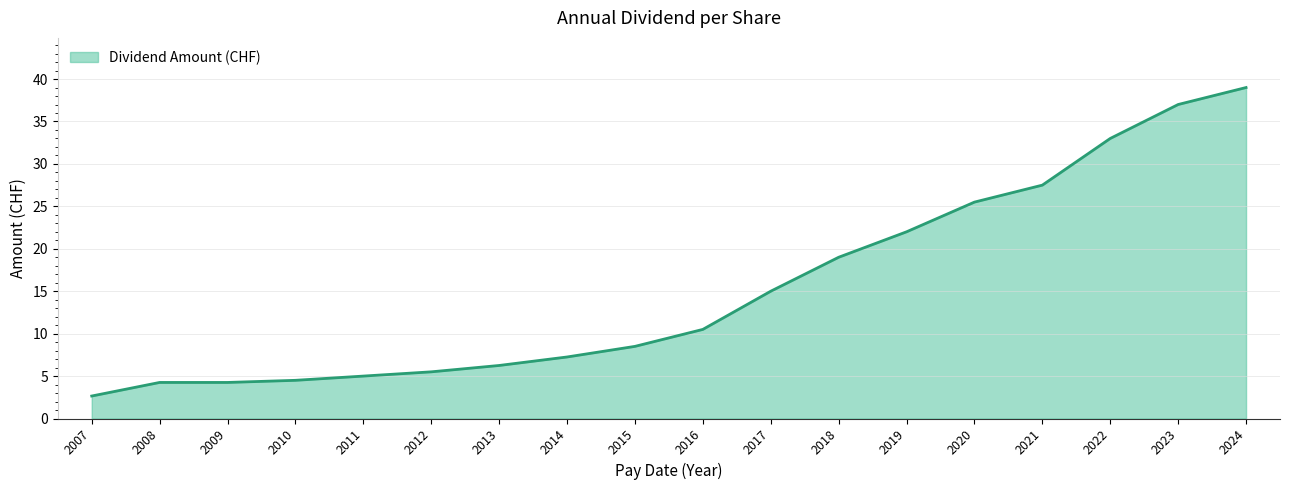

The chart shows a value of 9.0 at 2011. True or false?

False